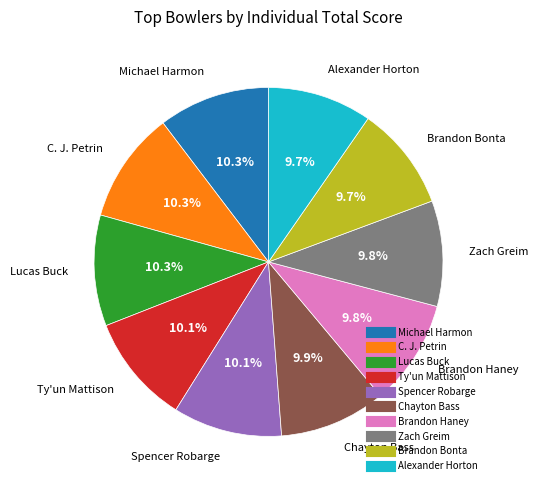

Approximately how many times larger is the value at Michael Harmon compared to Lucas Buck?

1.0